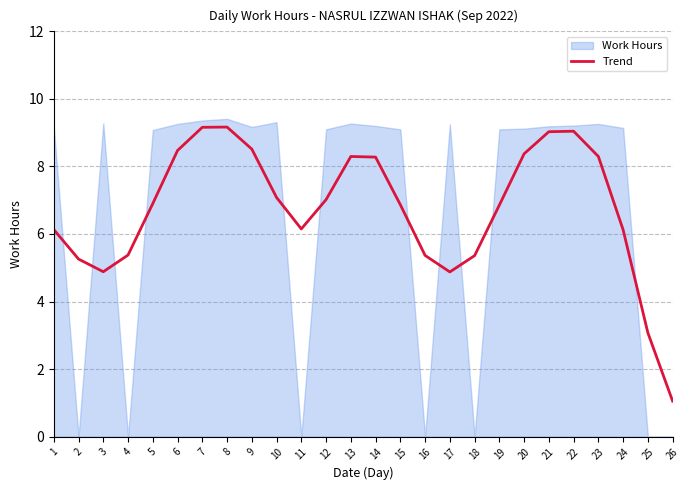

List the labels in order of value, largest first.

8, 7, 22, 21, 9, 6, 20, 23, 13, 14, 10, 12, 5, 15, 19, 11, 1, 24, 4, 16, 18, 2, 3, 17, 25, 26